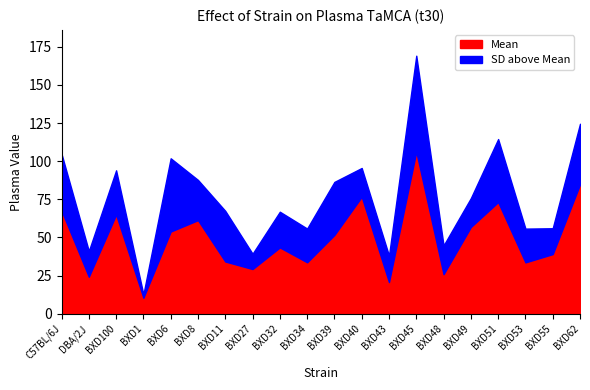

List the labels in order of mean value, smallest first.

BXD1, BXD43, DBA/2J, BXD48, BXD27, BXD53, BXD34, BXD11, BXD55, BXD32, BXD39, BXD6, BXD49, BXD8, BXD100, C57BL/6J, BXD51, BXD40, BXD62, BXD45